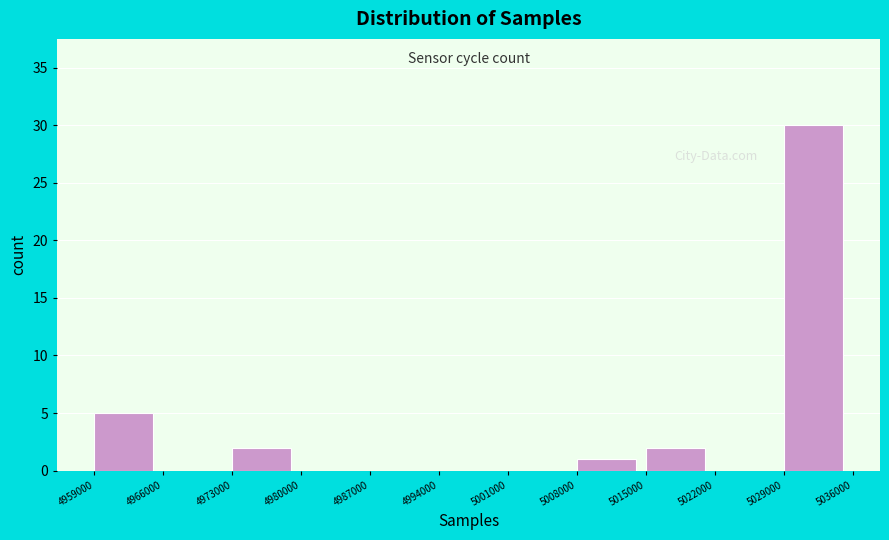

How tall is the bar that spans 5008000 to 5015000 on the x-axis? The values are not printed on the chart, so give them approximately, as read against the axis.

1